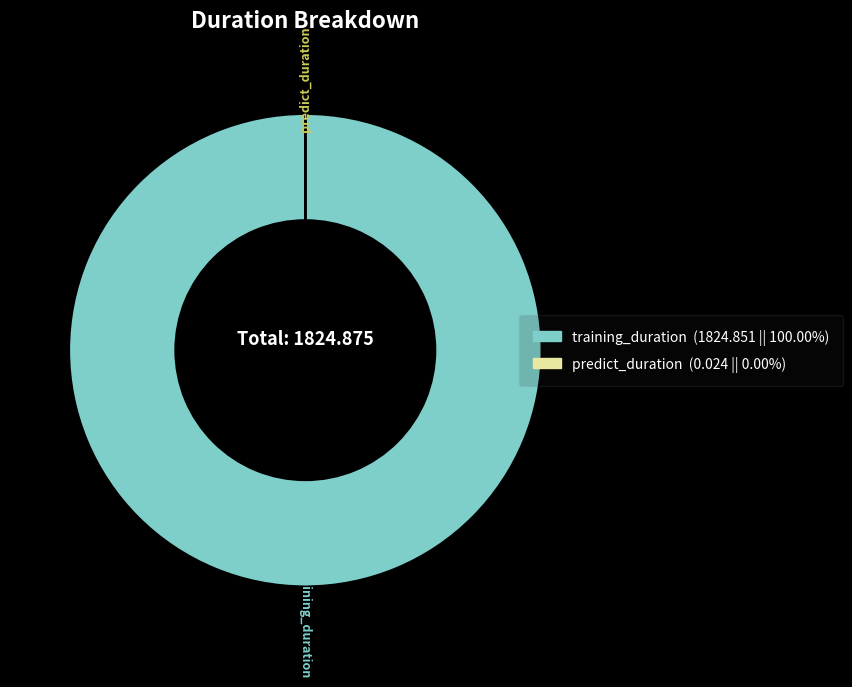

Is there a majority slice in this chart?

Yes